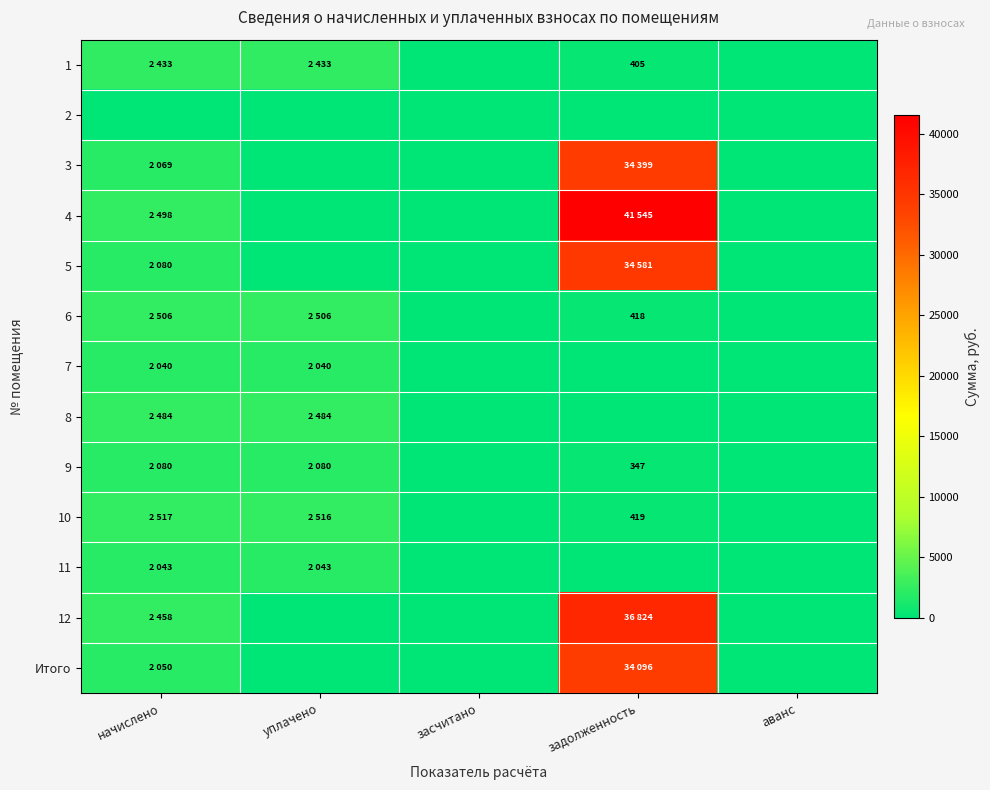

Where does the 6 series first go above 417?

начислено